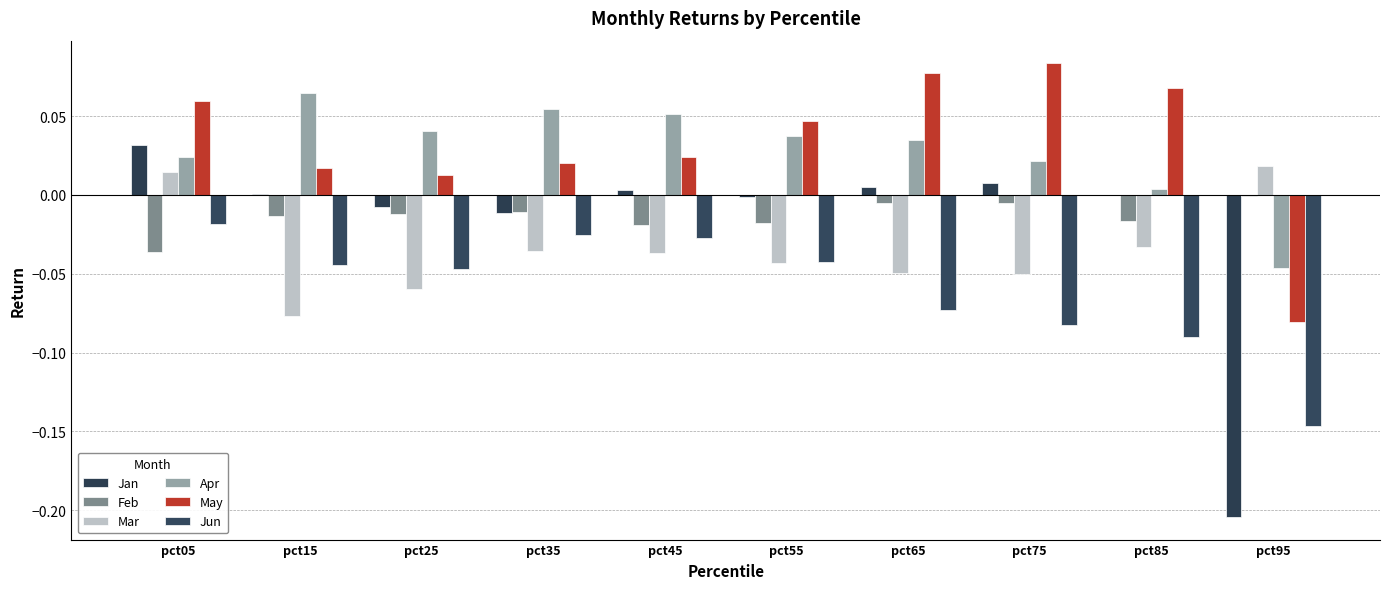

True or false: Feb has a value of -0.0 at pct85.

True